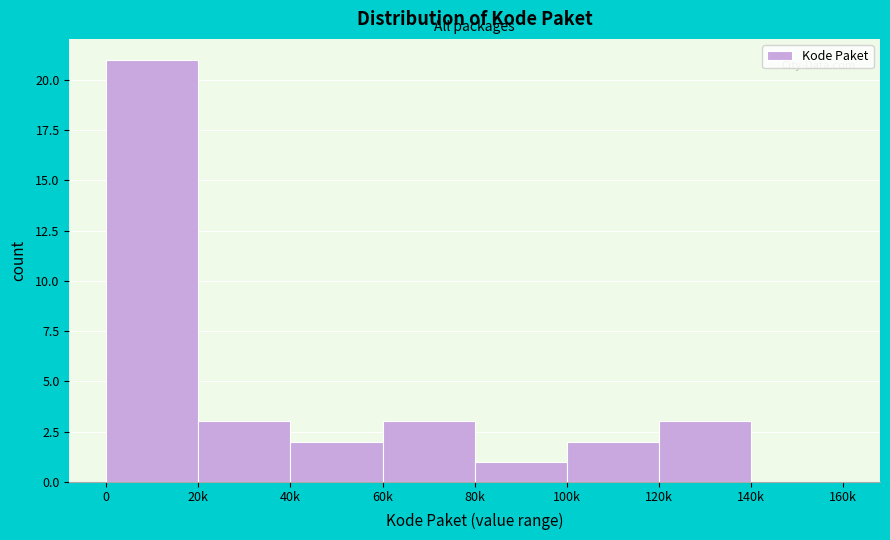

Reading left to right, transcribe all the data shown in this chart.

0=21	20k=3	40k=2	60k=3	80k=1	100k=2	120k=3	140k=0